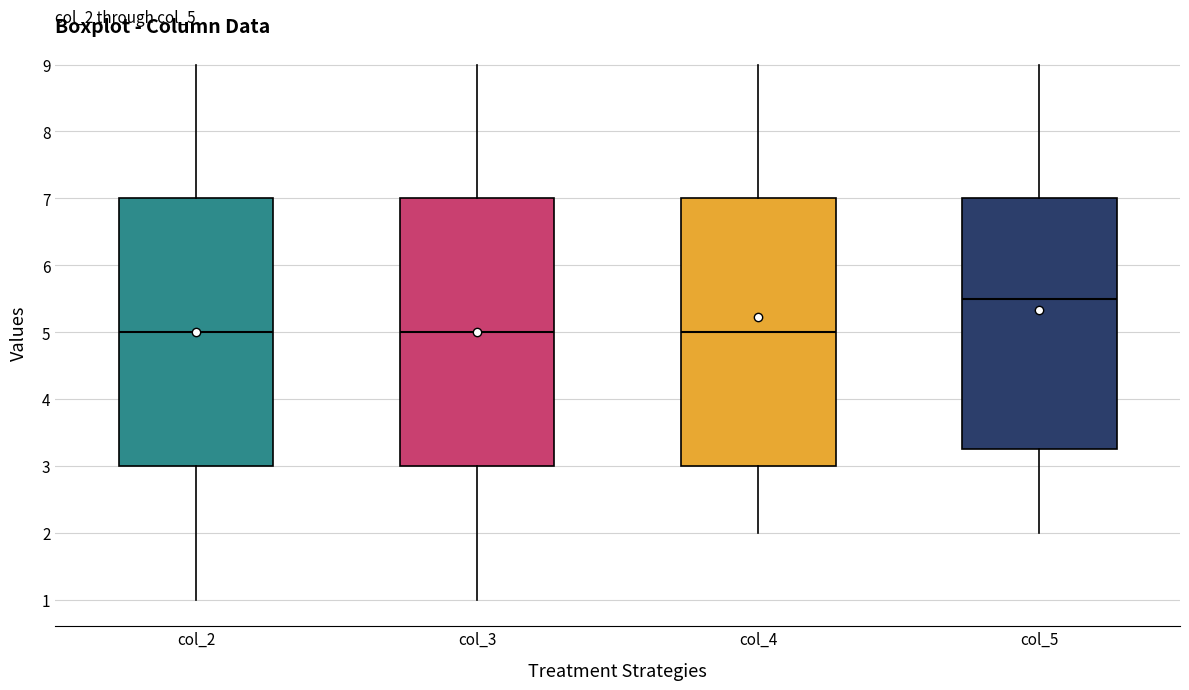

Reading left to right, transcribe this box plot: for each box, give where its median line is, the range the box spans, and where its two whiskers end, as read against the y-axis. The values are not printed on the chart, so give them approximately, as read against the axis.

col_2: median 5.0, box 3.0 to 7.0, whiskers 1.0 to 9.0
col_3: median 5.0, box 3.0 to 7.0, whiskers 1.0 to 9.0
col_4: median 5.0, box 3.0 to 7.0, whiskers 2.0 to 9.0
col_5: median 5.5, box 3.3 to 7.0, whiskers 2.0 to 9.0